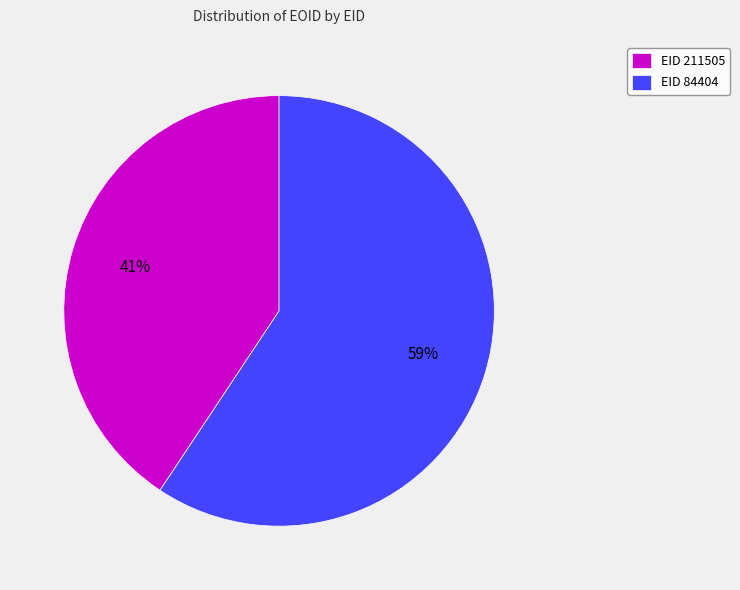

What is the ratio of the value at EID 211505 to the value at EID 84404?

0.7